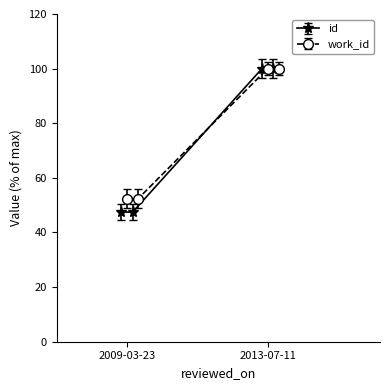

True or false: work_id and id intersect in this chart.

False